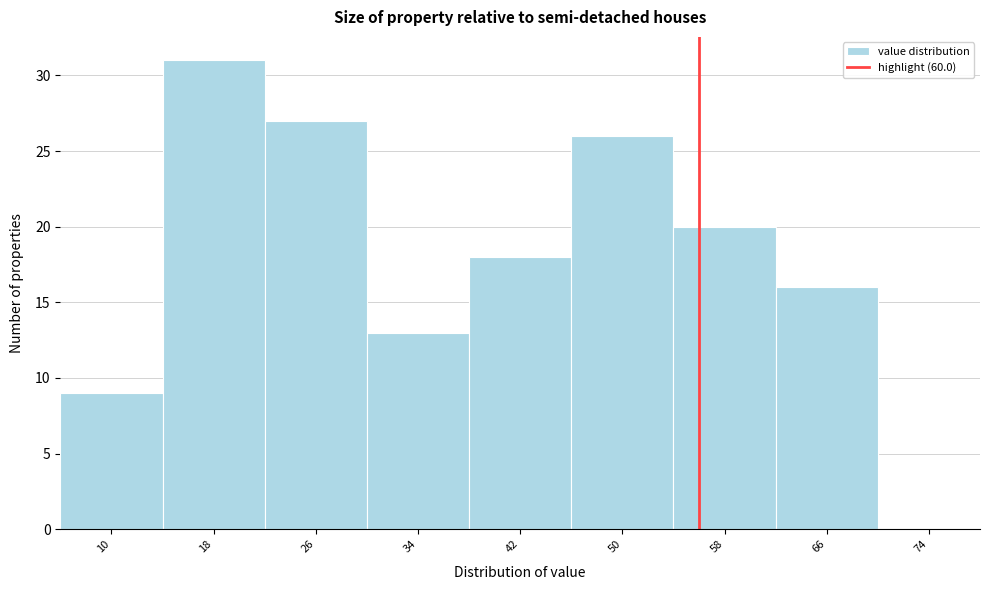

Reading left to right, what are all the values shown in this chart?

10=9	18=31	26=27	34=13	42=18	50=26	58=20	66=16	74=0